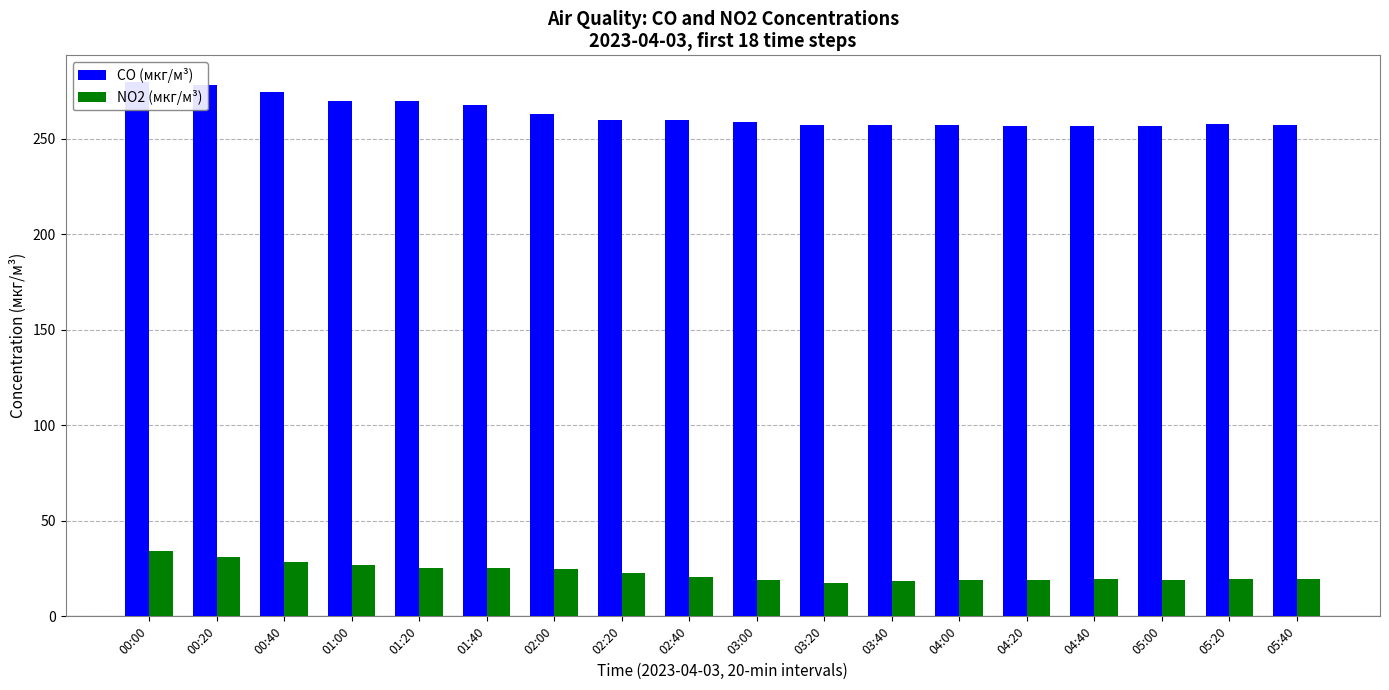

Which series has the largest range (max minus min)?

CO (мкг/м³)